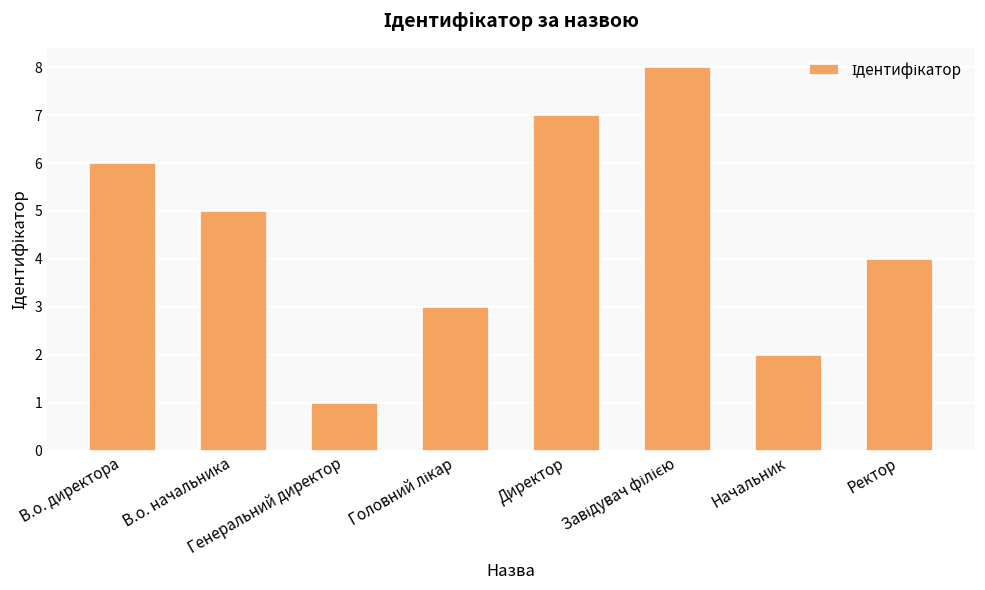

How many values are between 3 and 7?

5